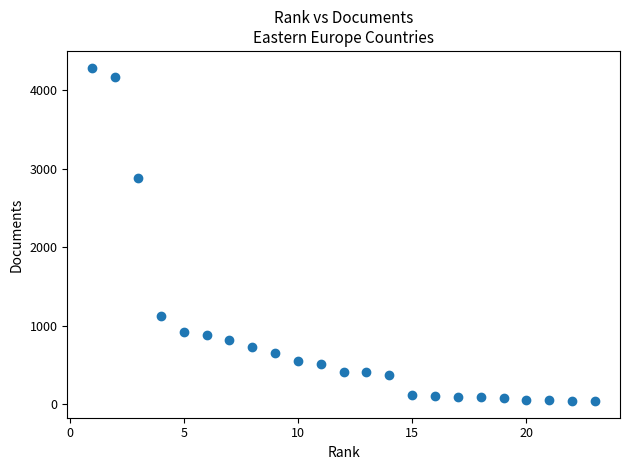

What is the range of X values (max minus min)?

22